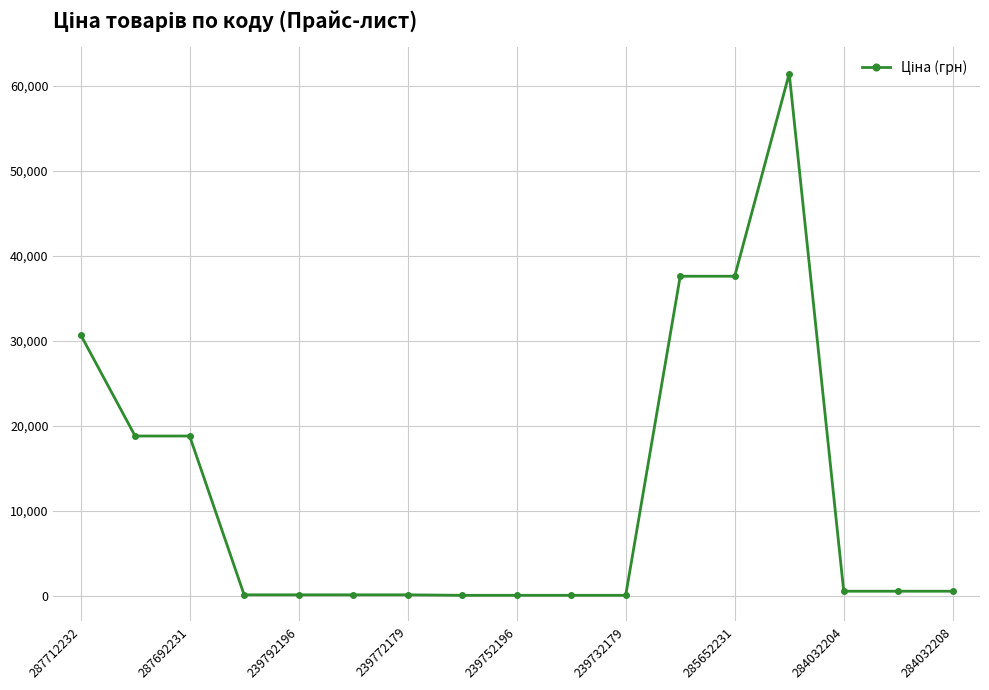

What is the average value?

12190.2